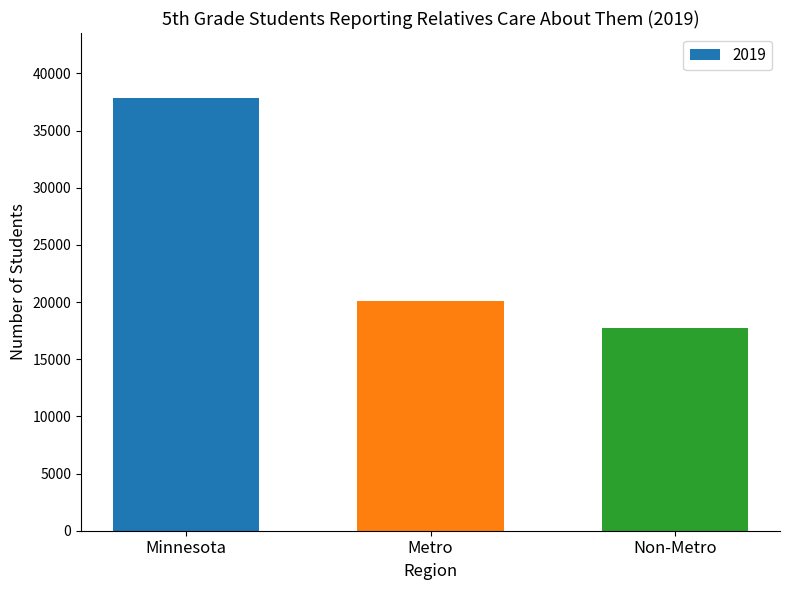

At which label does the data first exceed 20110?

Minnesota